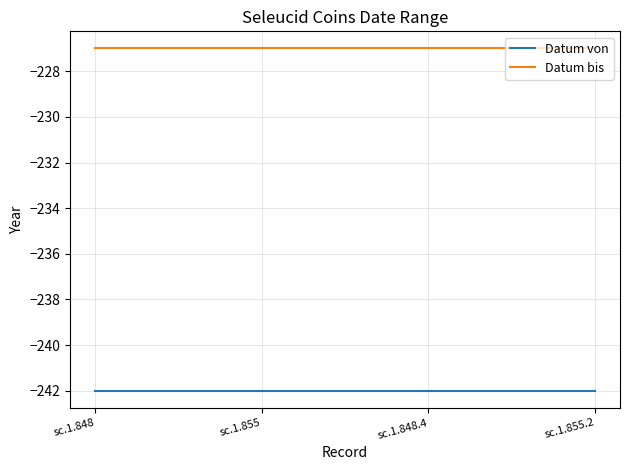

What is the lowest value of the Datum von series?

-242